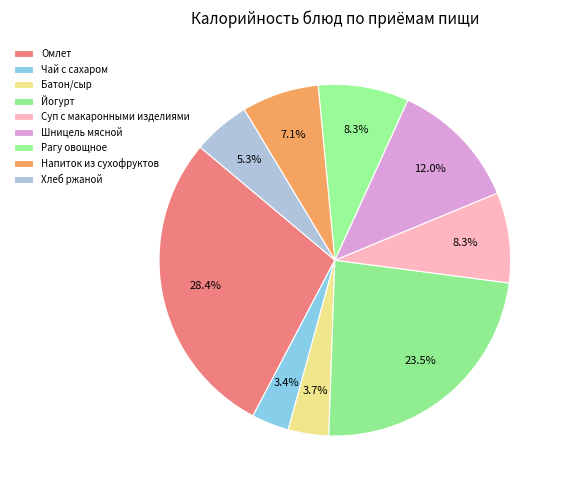

What is the smallest slice in the pie chart?

Чай с сахаром